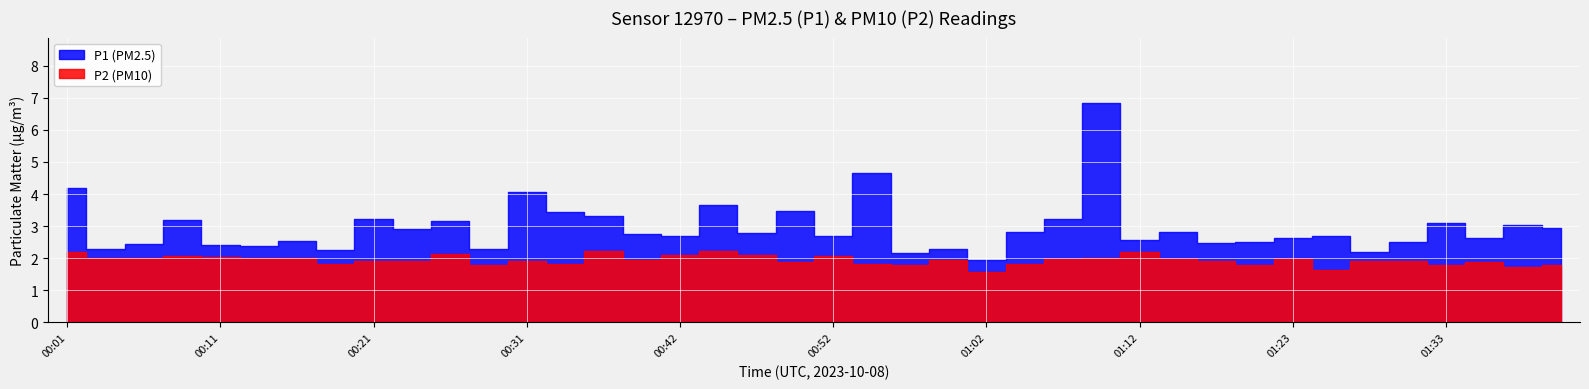

List the series in order of their peak value, lowest first.

P2, P1